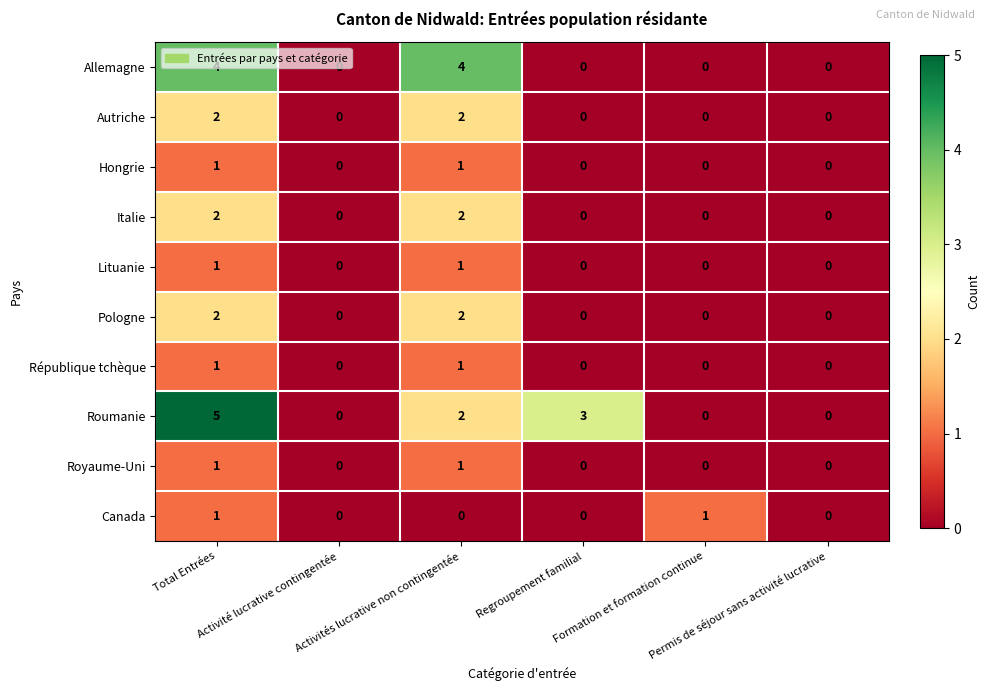

What is the sum of all Roumanie values?

10